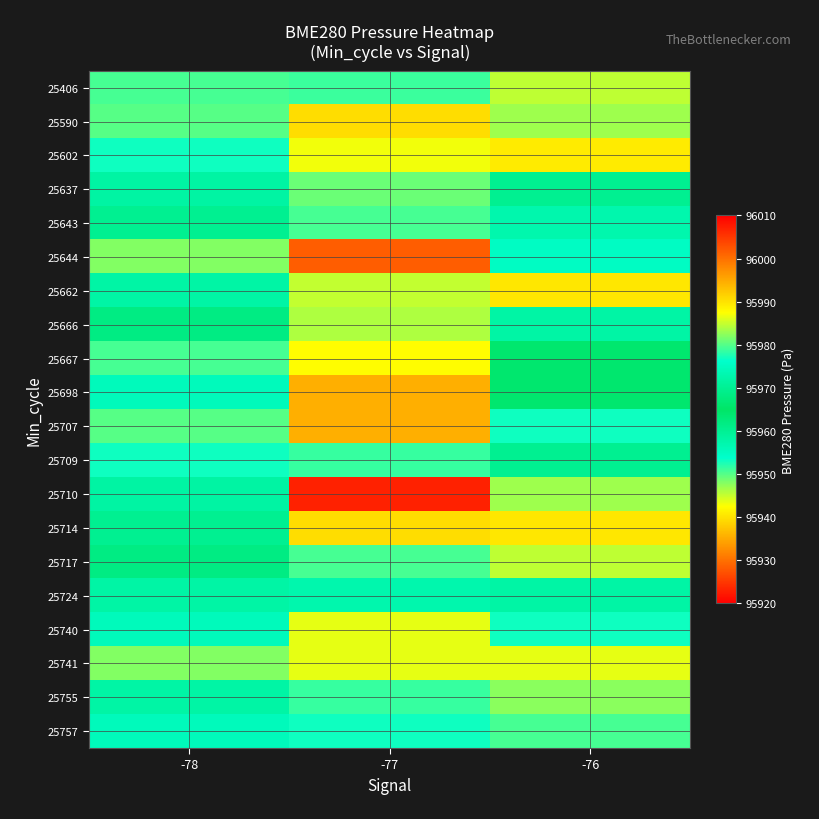

Which has a higher value, -78 or -76?

-76